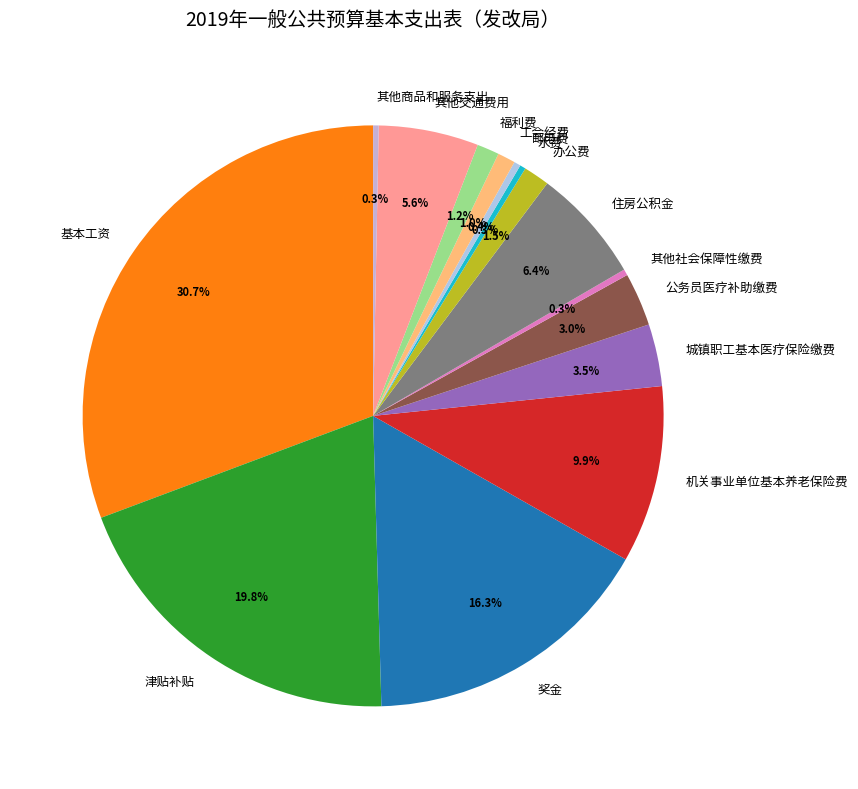

To the nearest percent, what is the combined percentage of 奖金 and 机关事业单位基本养老保险费?

26%